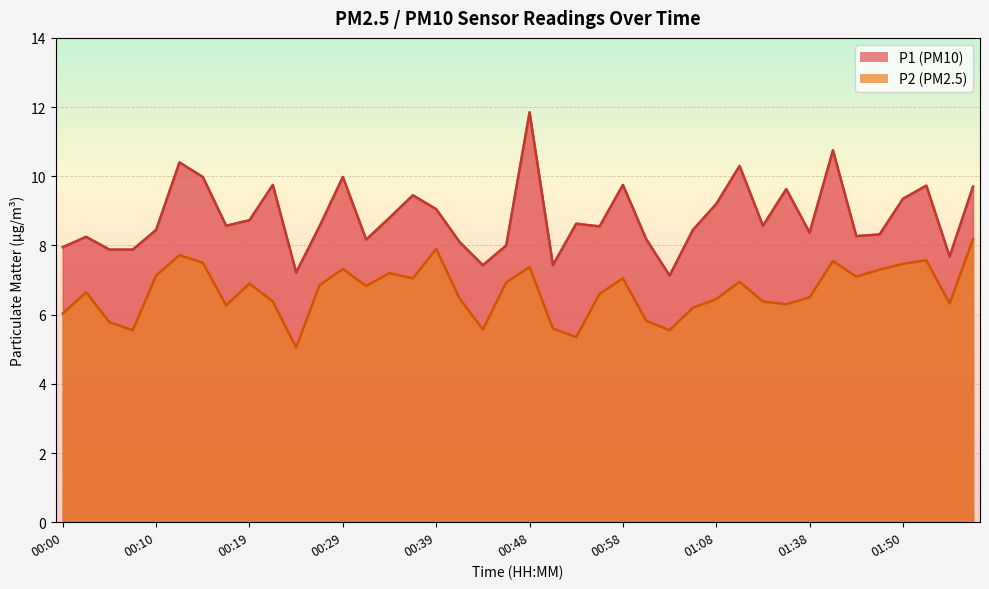

What is the label of the 36th point from the right?

00:10